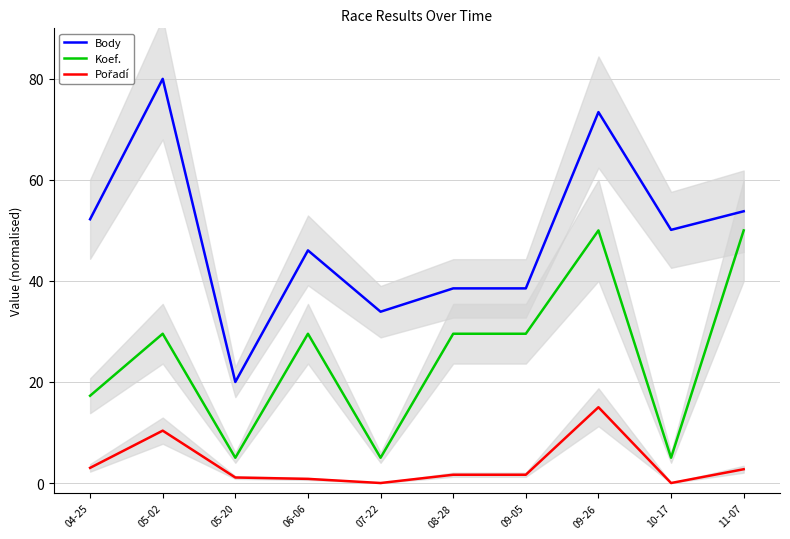

Which series changed the most between 07-22 and 10-17?

Body